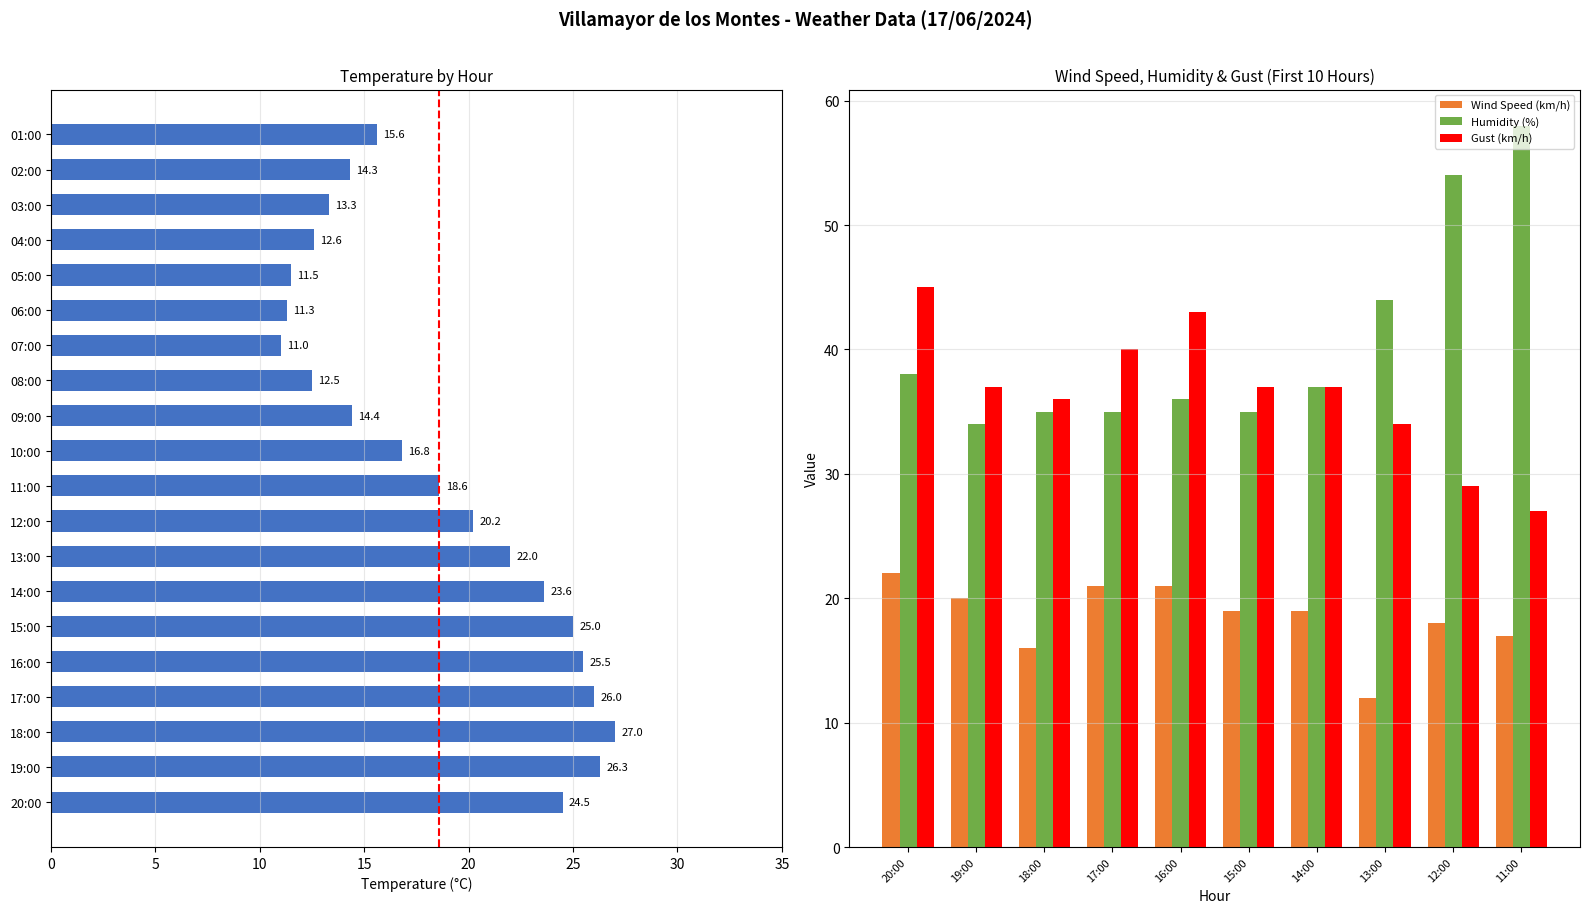

What is the difference between the highest and lowest values at 10:00?

52.0